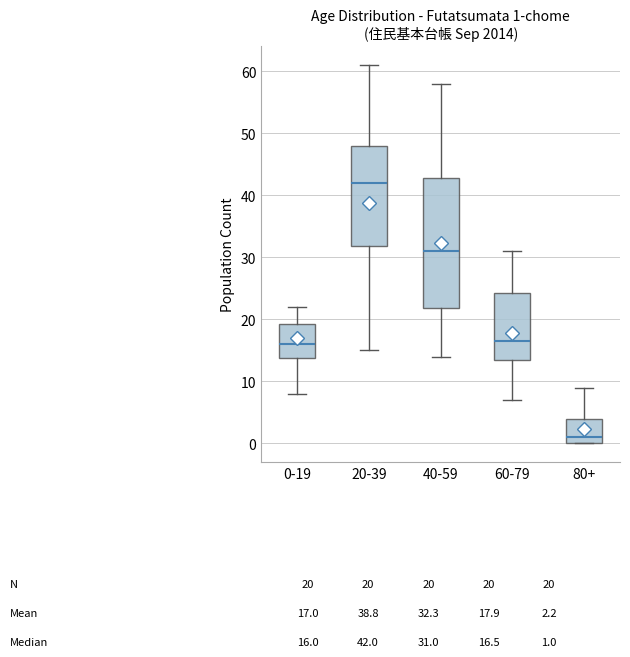

Which box is the tallest, from its lower edge to its upper edge?

40-59